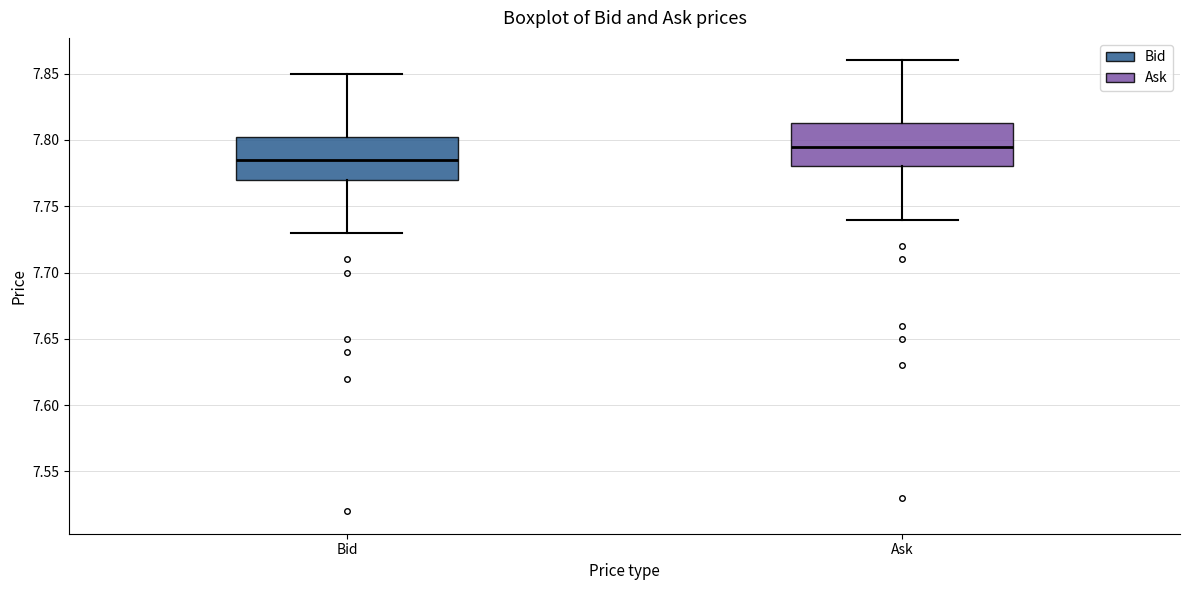

Which box's median line is the lowest?

Bid